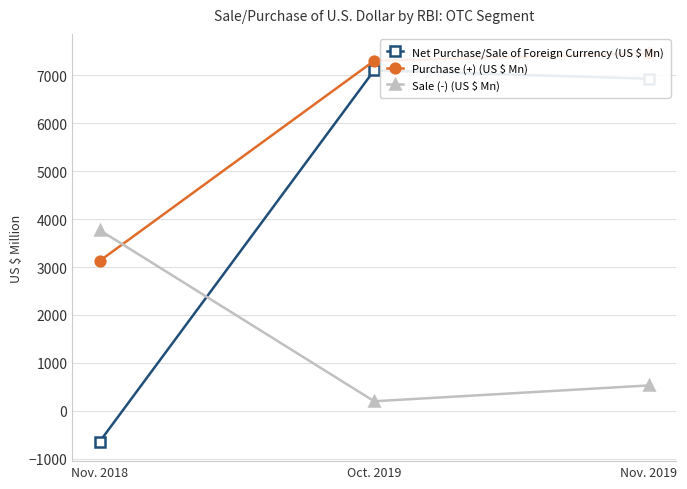

Reading left to right, what are all the values shown in this chart?

Net Purchase/Sale of Foreign Currency (US $ Mn): -644	7102	6928
Purchase (+) (US $ Mn): 3127	7302	7458
Sale (-) (US $ Mn): 3771	200	530